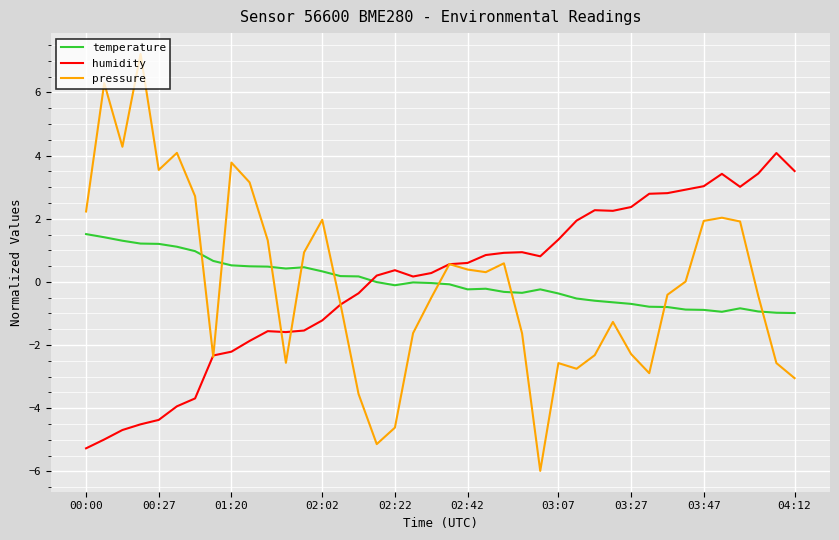

How many times do pressure and temperature cross each other?

9